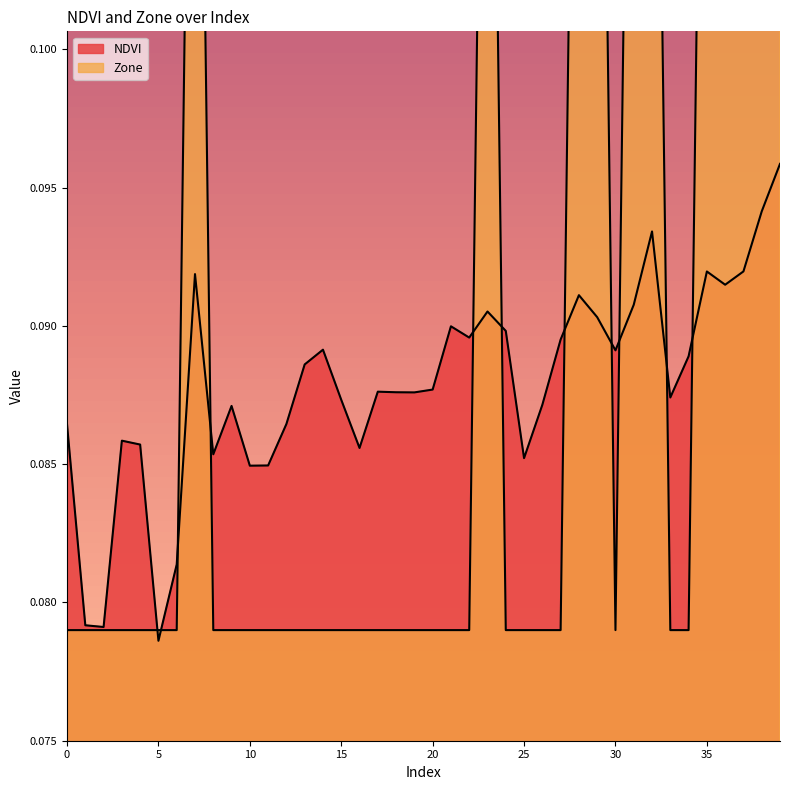

Which series has the widest spread of values?

Zone